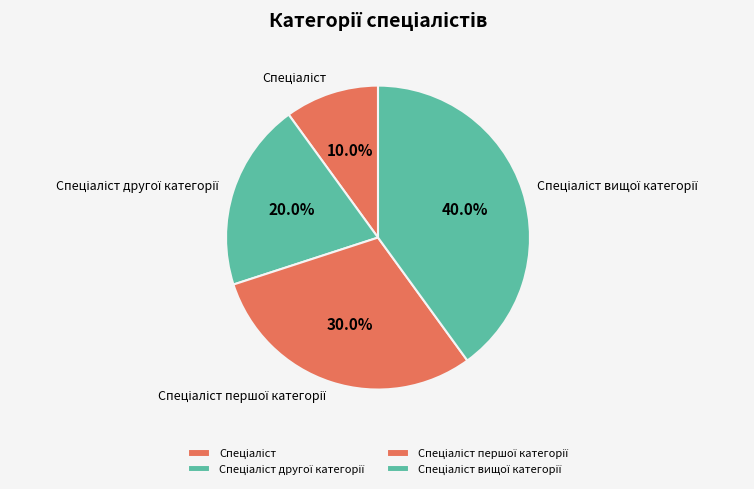

How many slices are in this pie chart?

4